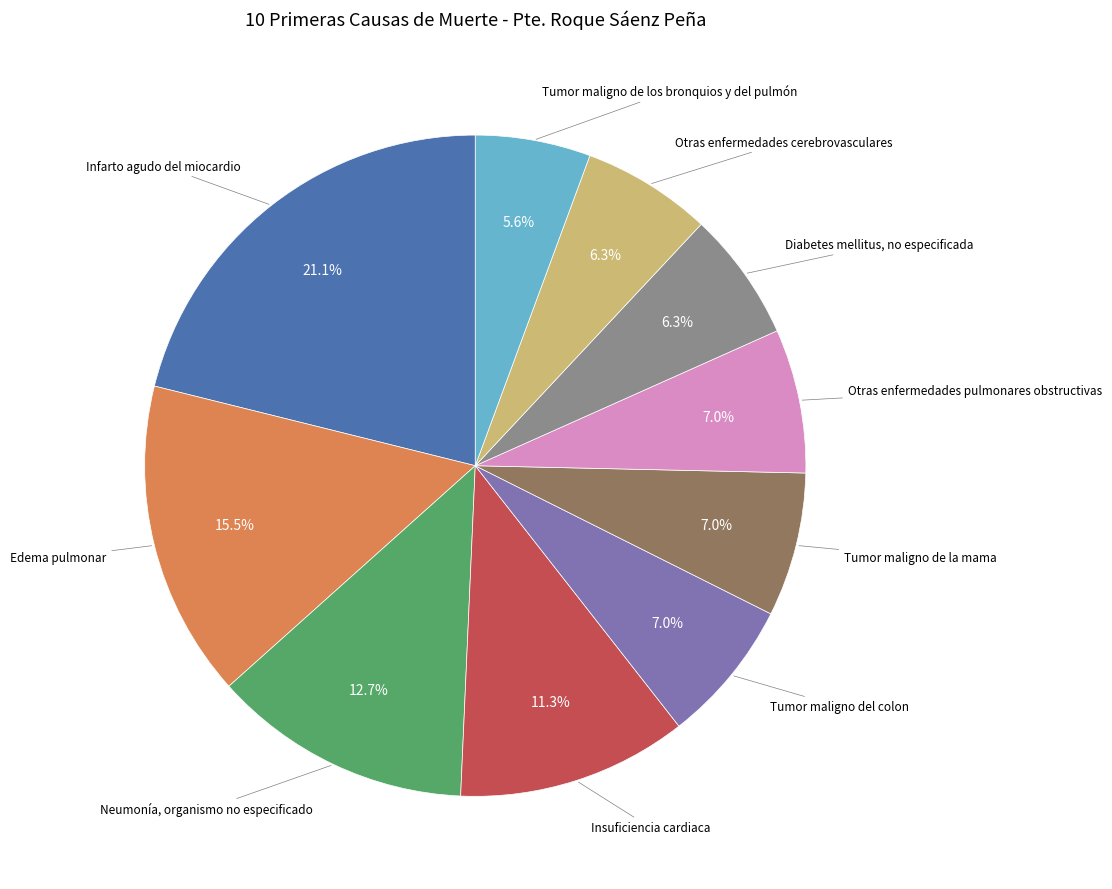

Is there a majority slice in this chart?

No